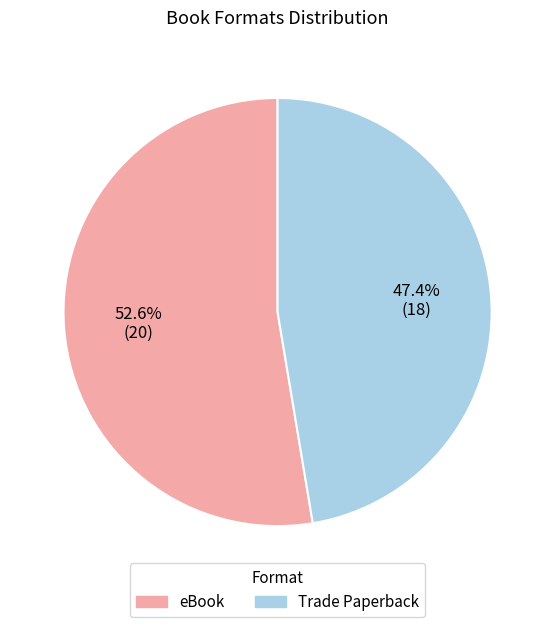

What percentage is the Trade Paperback slice, to the nearest percent?

47%